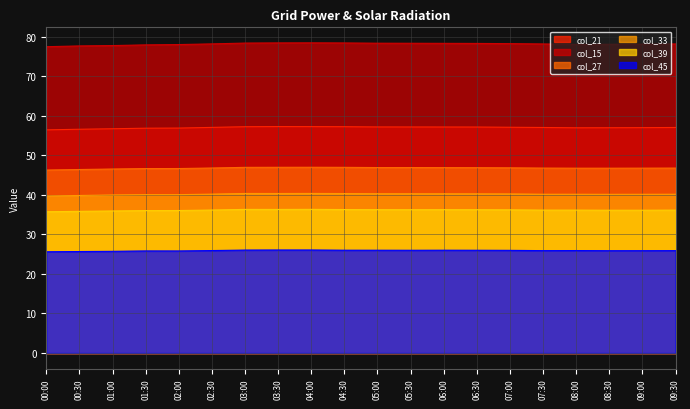

Reading left to right, list all the values displayed in this chart.

col_21_line: 00:00=56.5	00:30=56.6	01:00=56.7	01:30=56.9	02:00=56.9	02:30=57.1	03:00=57.2	03:30=57.3	04:00=57.3	04:30=57.3	05:00=57.2	05:30=57.2	06:00=57.2	06:30=57.2	07:00=57.1	07:30=57.1	08:00=57.0	08:30=57.0	09:00=57.0	09:30=57.1
col_15_line: 00:00=77.5	00:30=77.7	01:00=77.8	01:30=78.0	02:00=78.0	02:30=78.2	03:00=78.4	03:30=78.5	04:00=78.5	04:30=78.4	05:00=78.4	05:30=78.4	06:00=78.3	06:30=78.3	07:00=78.3	07:30=78.2	08:00=78.1	08:30=78.1	09:00=78.1	09:30=78.2
col_27_line: 00:00=46.3	00:30=46.4	01:00=46.5	01:30=46.7	02:00=46.7	02:30=46.8	03:00=47.0	03:30=47.0	04:00=47.0	04:30=47.0	05:00=46.9	05:30=46.9	06:00=46.9	06:30=46.9	07:00=46.8	07:30=46.8	08:00=46.8	08:30=46.8	09:00=46.8	09:30=46.8
col_33_line: 00:00=39.7	00:30=39.9	01:00=40.0	01:30=40.1	02:00=40.1	02:30=40.2	03:00=40.4	03:30=40.4	04:00=40.4	04:30=40.3	05:00=40.3	05:30=40.3	06:00=40.3	06:30=40.3	07:00=40.2	07:30=40.2	08:00=40.2	08:30=40.1	09:00=40.2	09:30=40.2
col_39_line: 00:00=35.7	00:30=35.8	01:00=35.9	01:30=36.0	02:00=36.0	02:30=36.2	03:00=36.3	03:30=36.3	04:00=36.3	04:30=36.3	05:00=36.3	05:30=36.3	06:00=36.3	06:30=36.3	07:00=36.2	07:30=36.1	08:00=36.2	08:30=36.1	09:00=36.1	09:30=36.1
col_45_line: 00:00=25.6	00:30=25.7	01:00=25.7	01:30=25.8	02:00=25.8	02:30=25.9	03:00=26.0	03:30=26.1	04:00=26.1	04:30=26.0	05:00=26.0	05:30=26.0	06:00=26.0	06:30=26.0	07:00=26.0	07:30=25.9	08:00=25.9	08:30=25.9	09:00=25.9	09:30=25.9